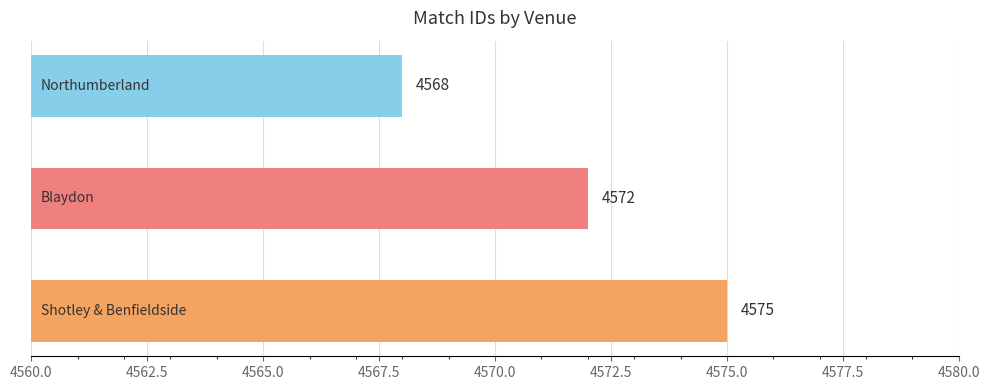

Count the values in the range 4568 to 4575.

3